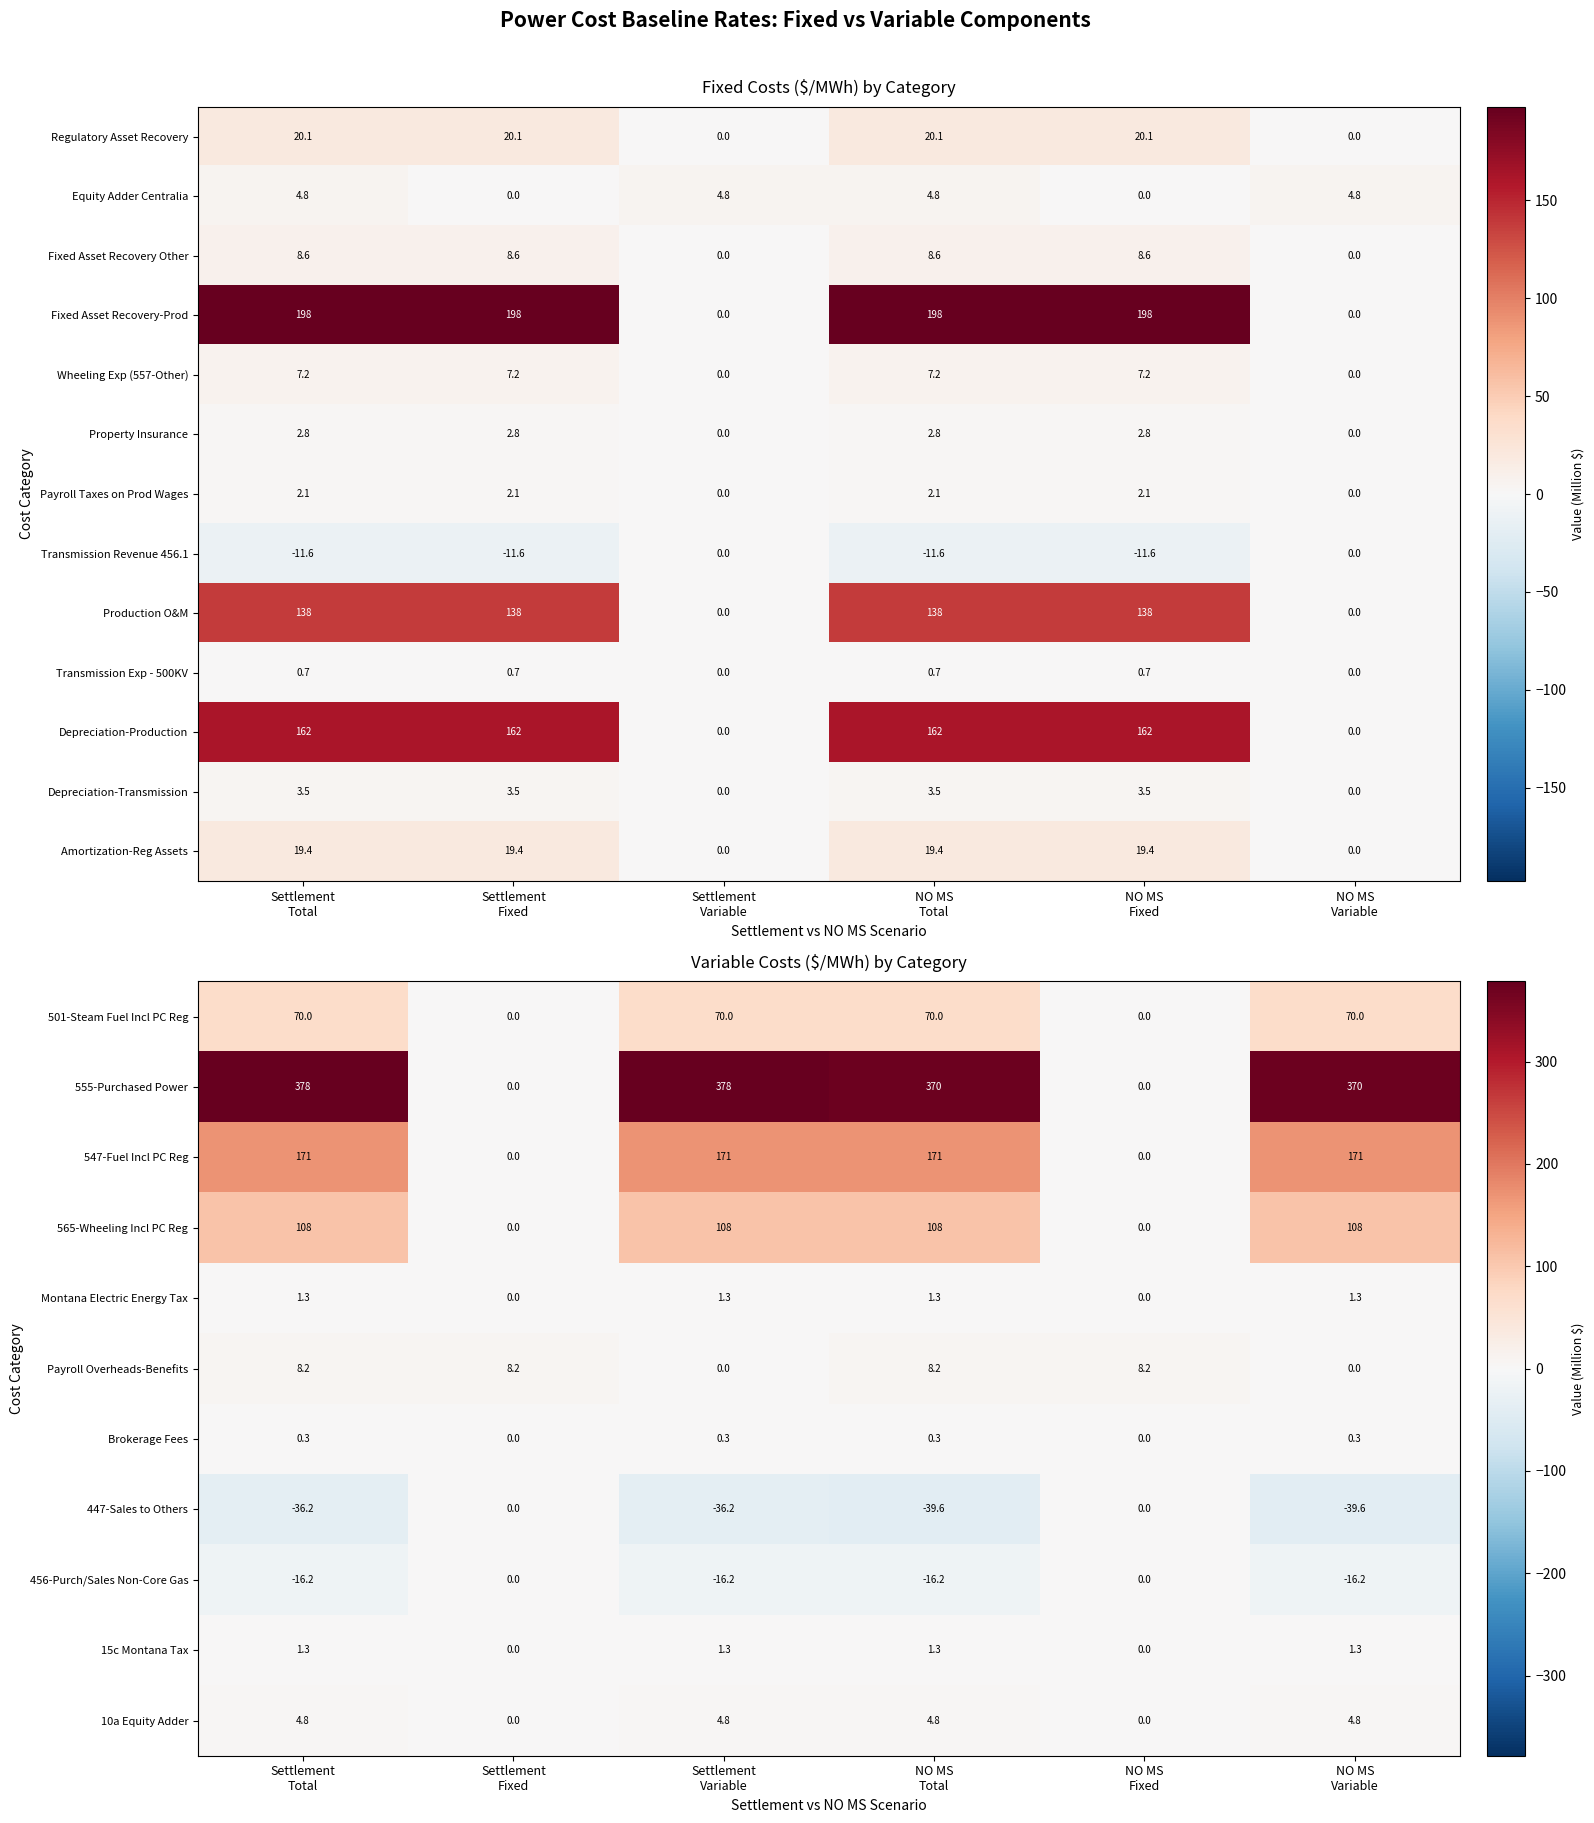

What is the maximum value for 565-Wheeling Incl PC Reg?

108.0